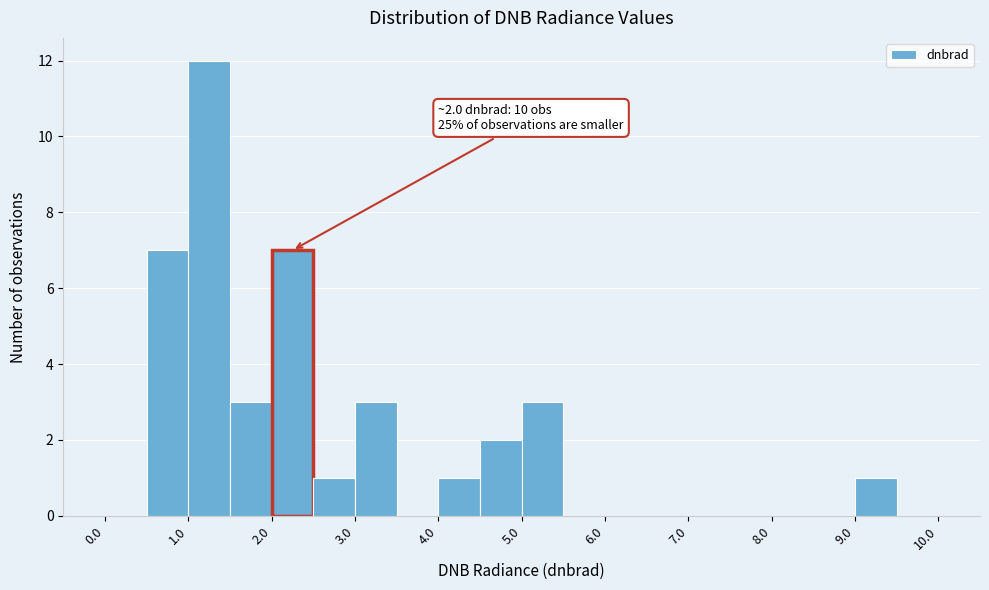

Over which range of the x-axis is the bar tallest?

1.0 to 1.5